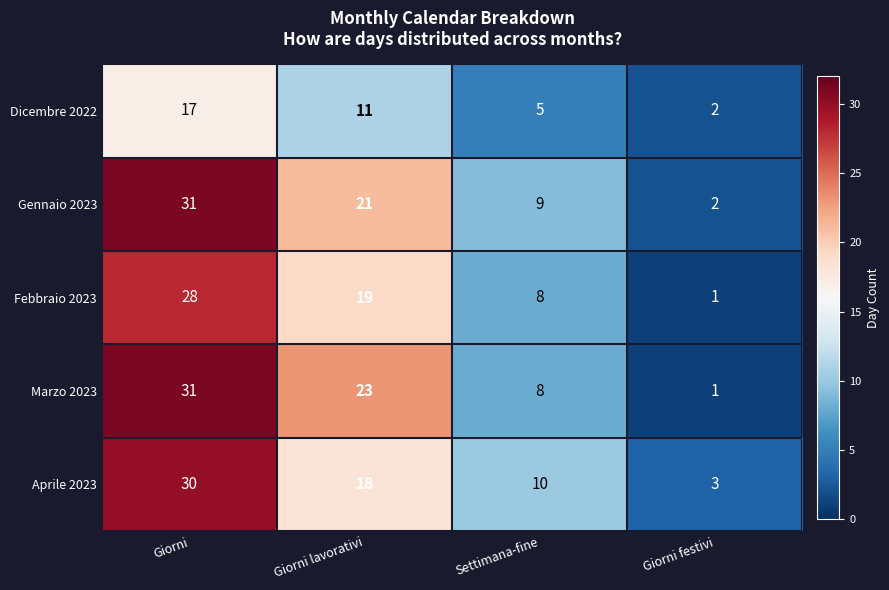

Reading left to right, transcribe all the data shown in this chart.

Dicembre 2022: Giorni=17	Giorni lavorativi=11	Settimana-fine=5	Giorni festivi=2
Gennaio 2023: Giorni=31	Giorni lavorativi=21	Settimana-fine=9	Giorni festivi=2
Febbraio 2023: Giorni=28	Giorni lavorativi=19	Settimana-fine=8	Giorni festivi=1
Marzo 2023: Giorni=31	Giorni lavorativi=23	Settimana-fine=8	Giorni festivi=1
Aprile 2023: Giorni=30	Giorni lavorativi=18	Settimana-fine=10	Giorni festivi=3